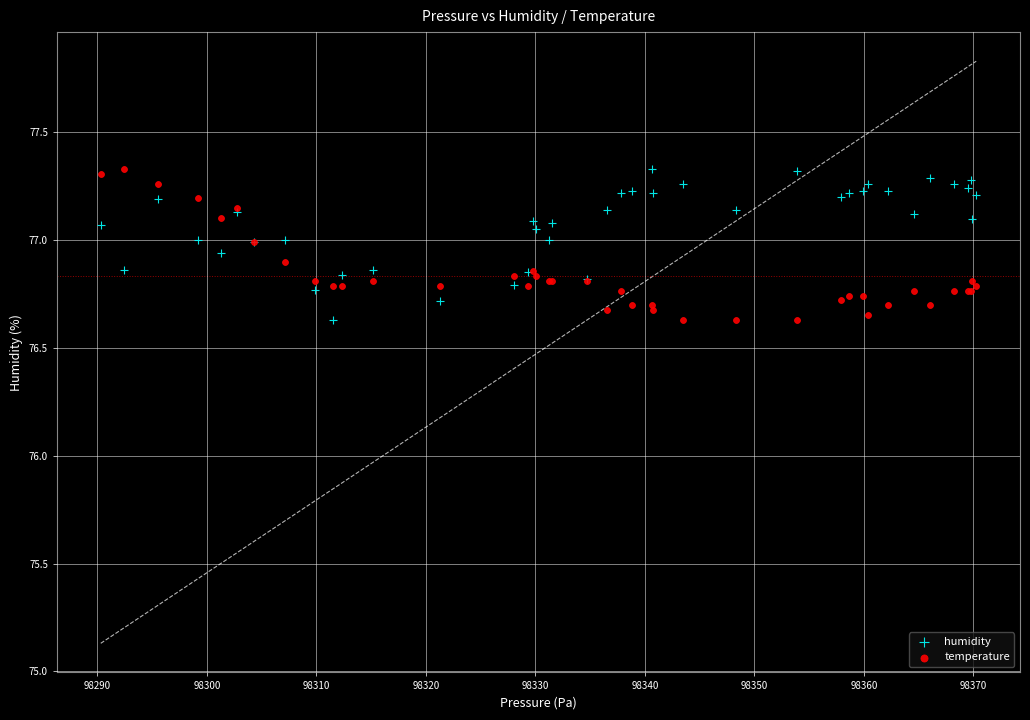

What is the X range (max minus min) for the scatter plot?

79.9